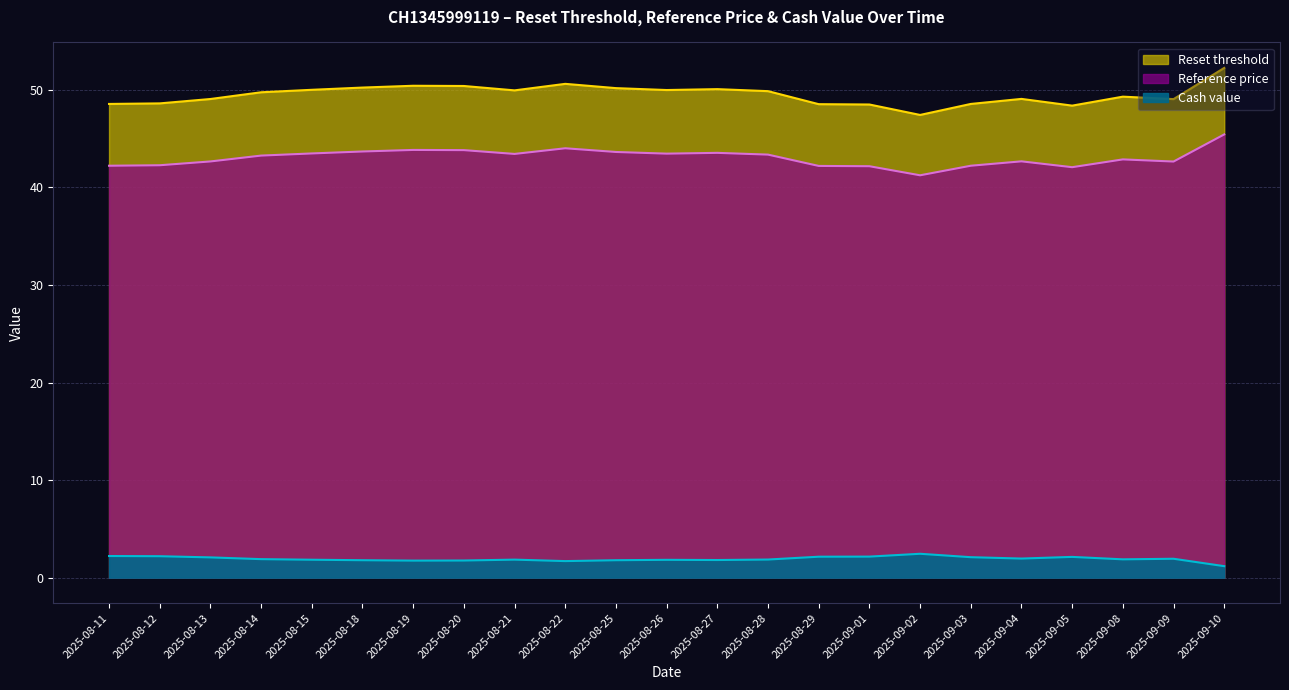

What is the maximum value for Reset threshold?

52.2